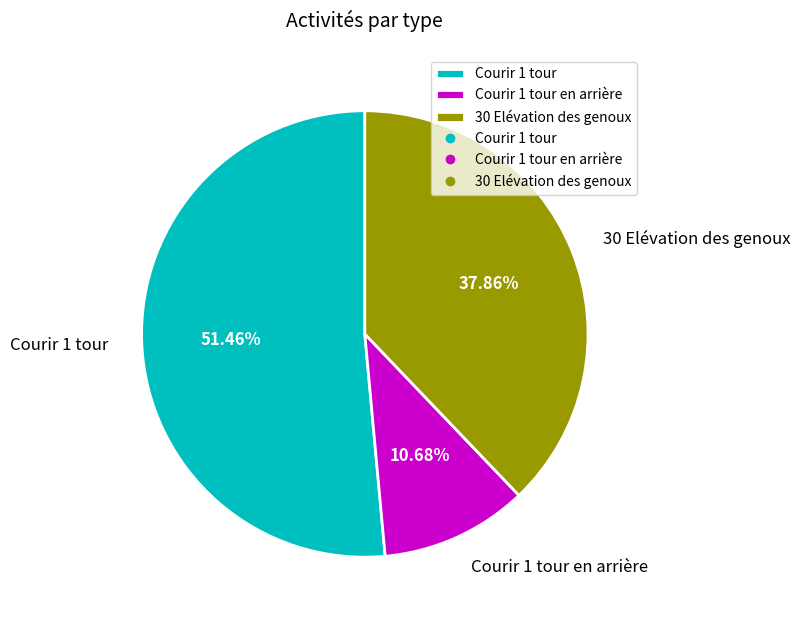

What is the largest slice in the pie chart?

Courir 1 tour